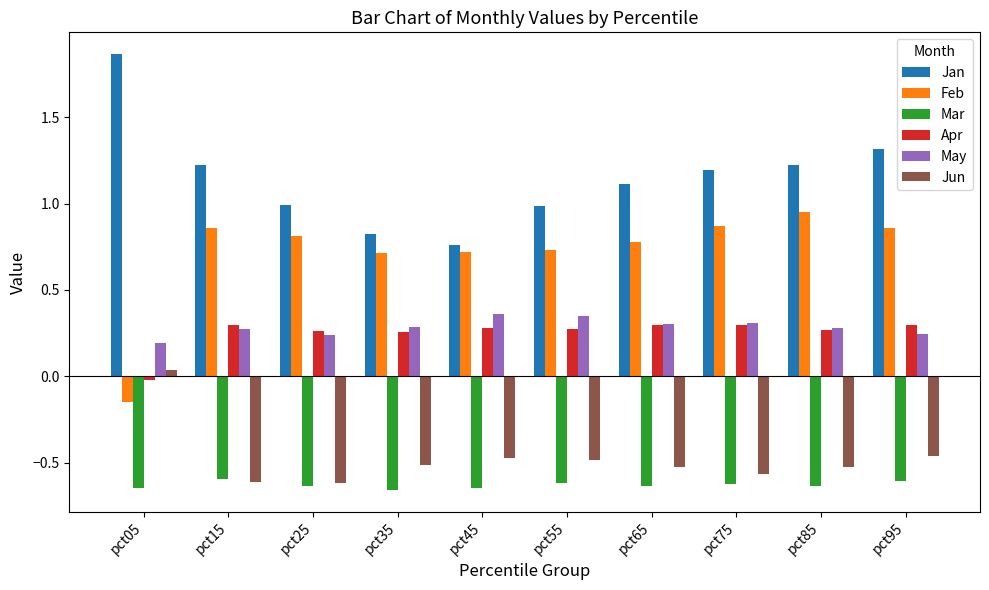

What is the spread (max minus min) of values at pct35?

1.5